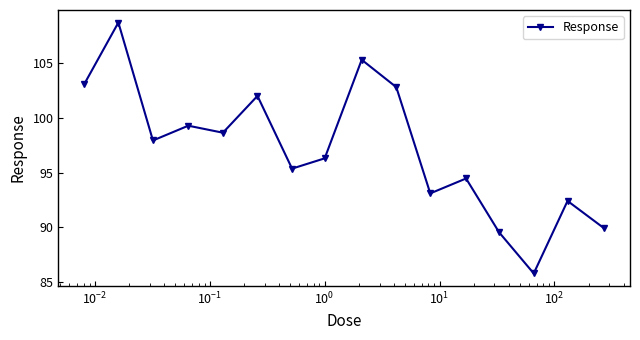

What is the sum of all values?

1554.6